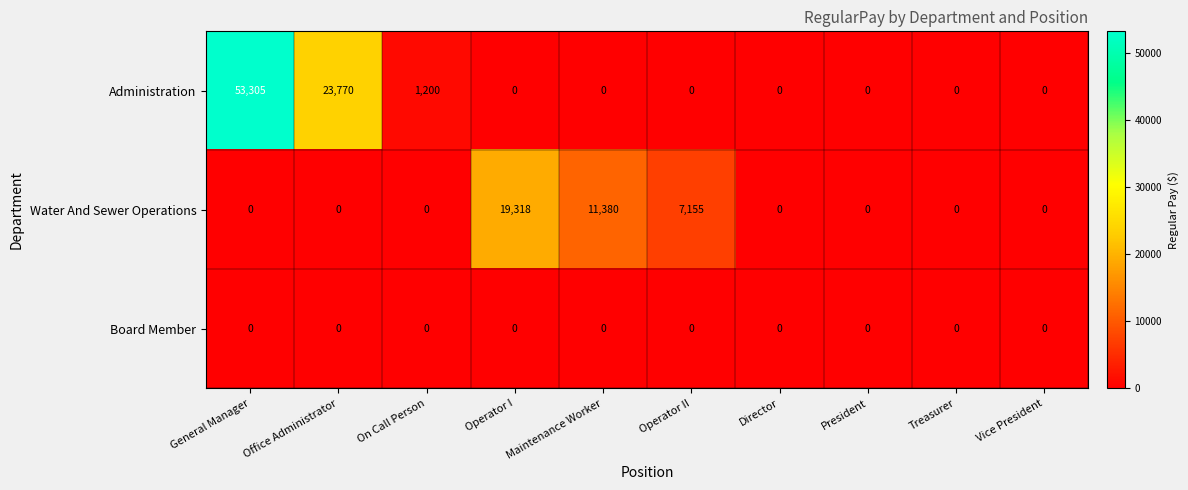

Which series has the largest total across all categories?

Administration